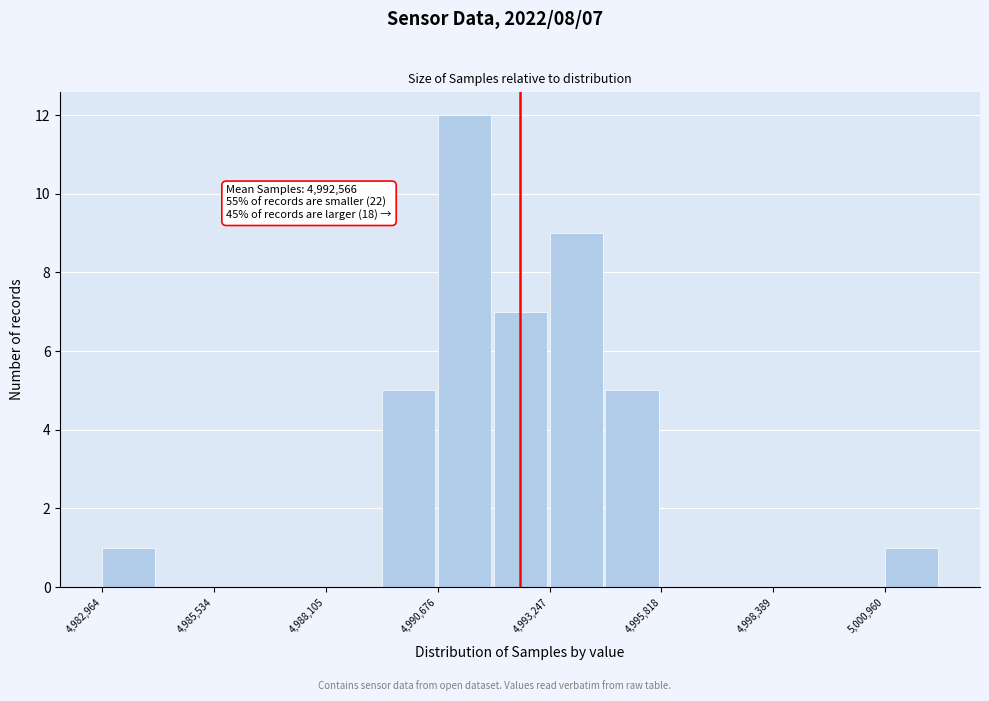

Read against the x-axis, roughly where is the centre of the tallest bar?

4991500